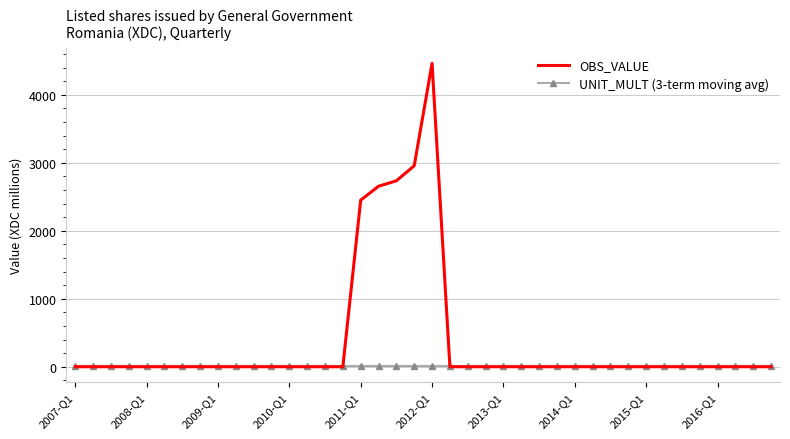

Which series has the largest total across all categories?

OBS_VALUE